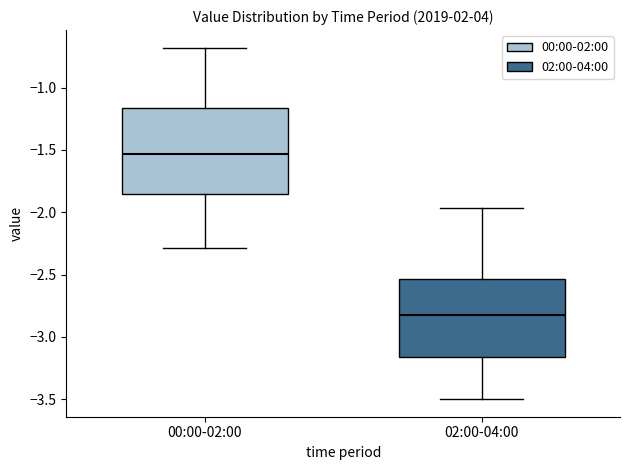

Reading left to right, transcribe this box plot: for each box, give where its median line is, the range the box spans, and where its two whiskers end, as read against the y-axis. The values are not printed on the chart, so give them approximately, as read against the axis.

00:00-02:00: median -1.55, box -1.85 to -1.15, whiskers -2.30 to -0.70
02:00-04:00: median -2.80, box -3.15 to -2.55, whiskers -3.50 to -1.95